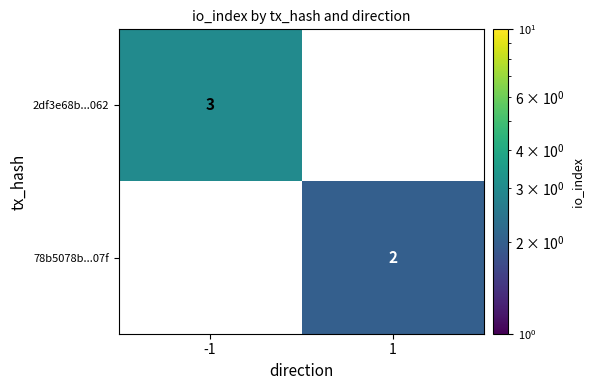

The 78b5078b...07f series shows 2 at 1. True or false?

True